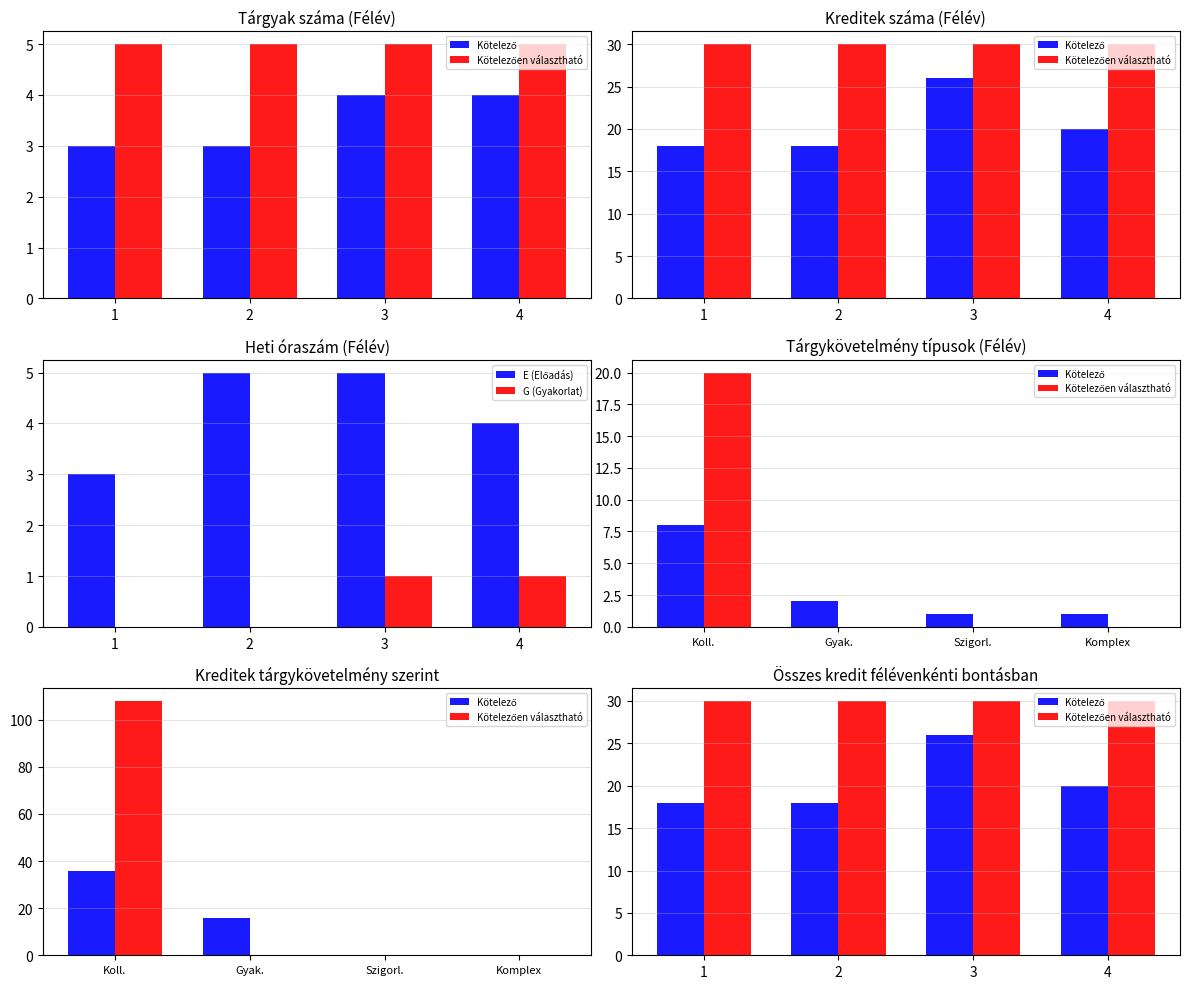

What is the sum of all Kötelezően választható values?

120